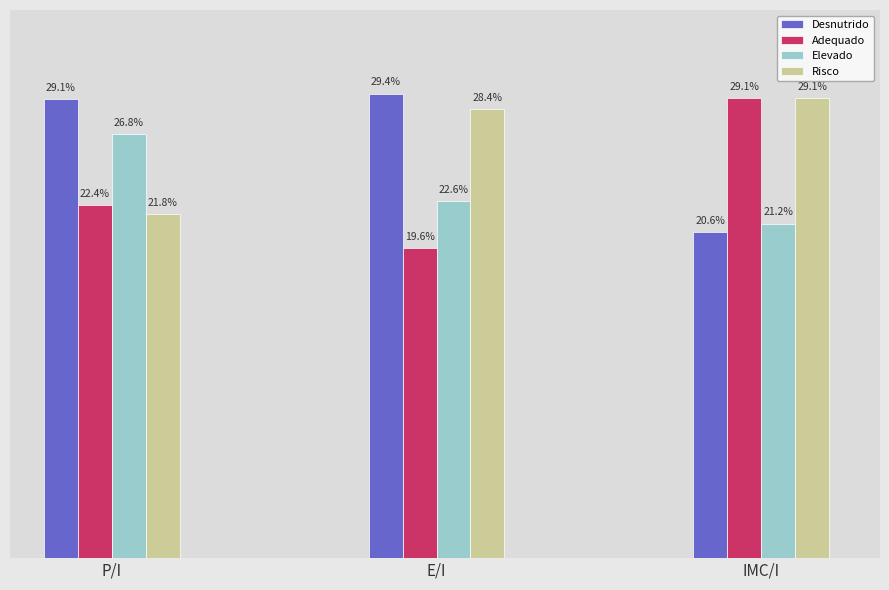

What is the label of the 3rd bar from the right?

P/I